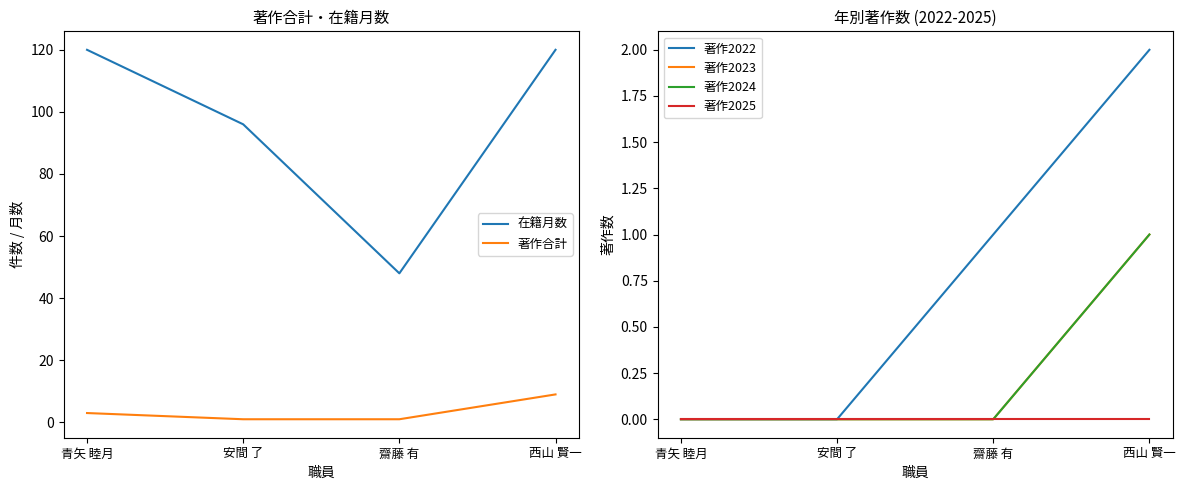

True or false: 著作2025 and 著作2024 intersect in this chart.

False